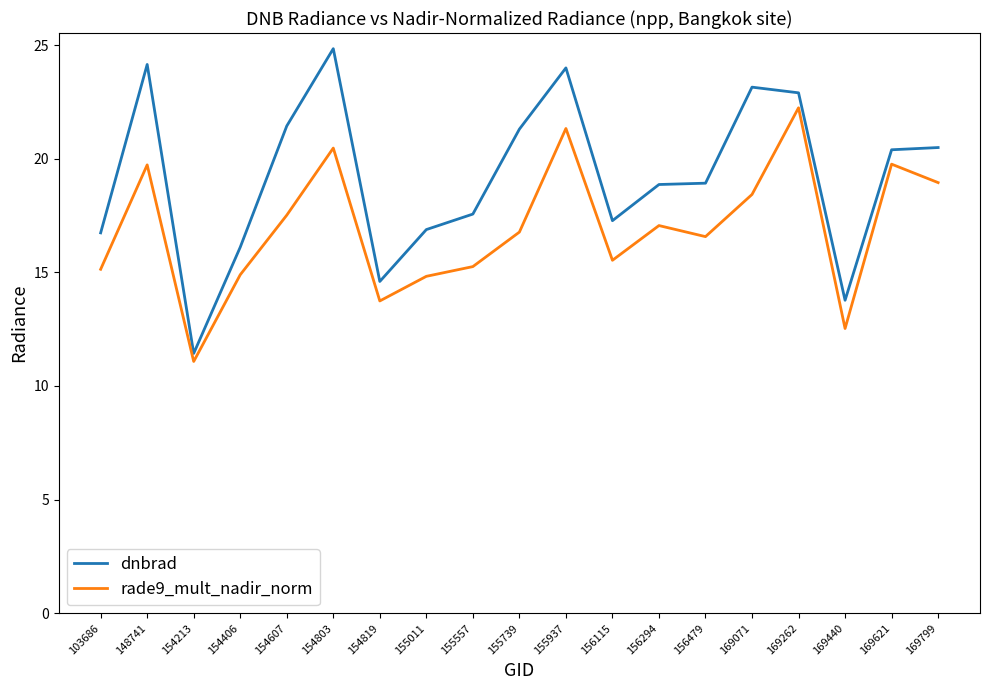

Which series has the widest spread of values?

dnbrad